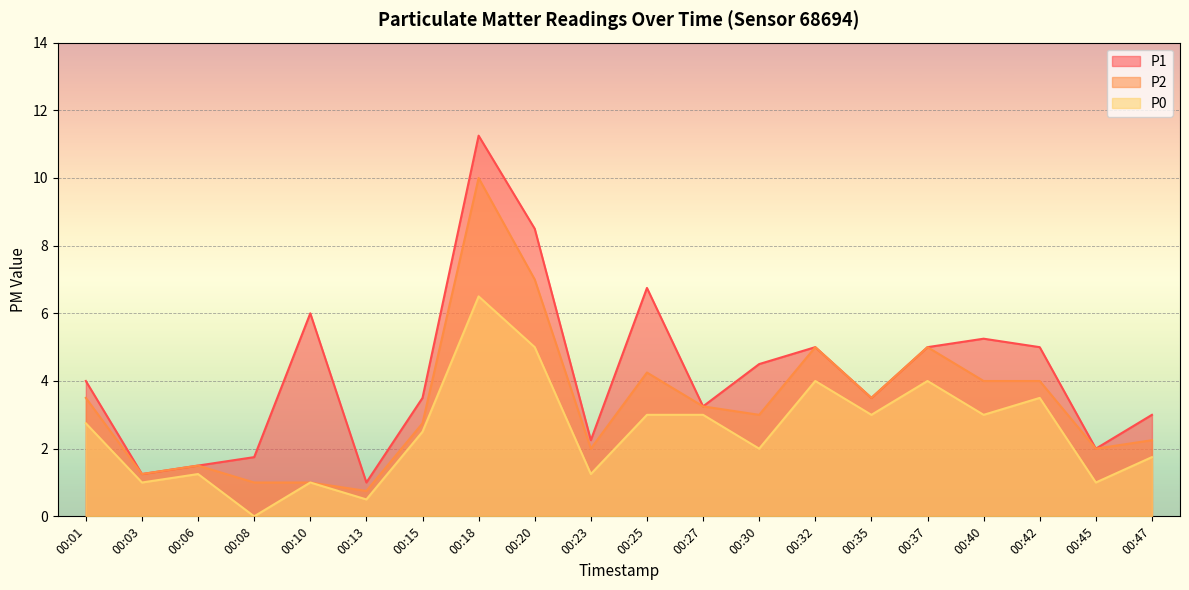

Is the value of P0 at 00:13 greater than the value of P2 at 00:47?

No